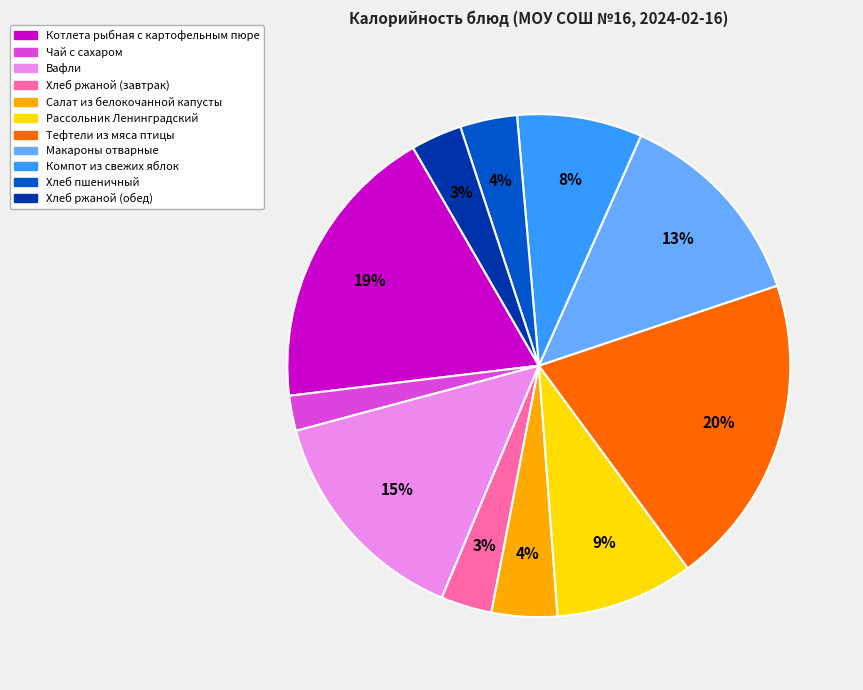

To the nearest percent, what is the combined percentage of Хлеб ржаной (обед) and Компот из свежих яблок?

11%